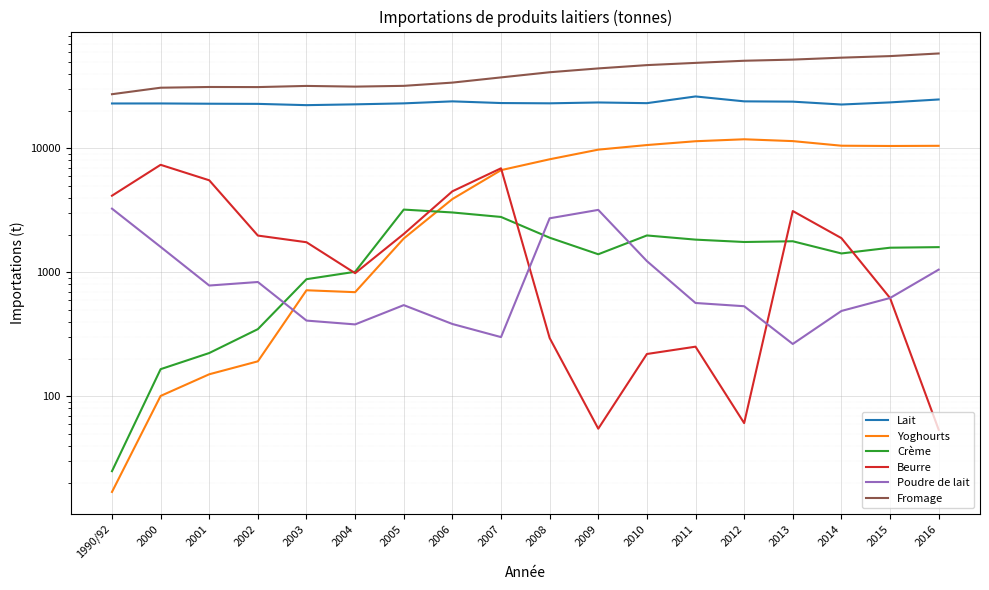

What is the average value of the Yoghourts series?

6057